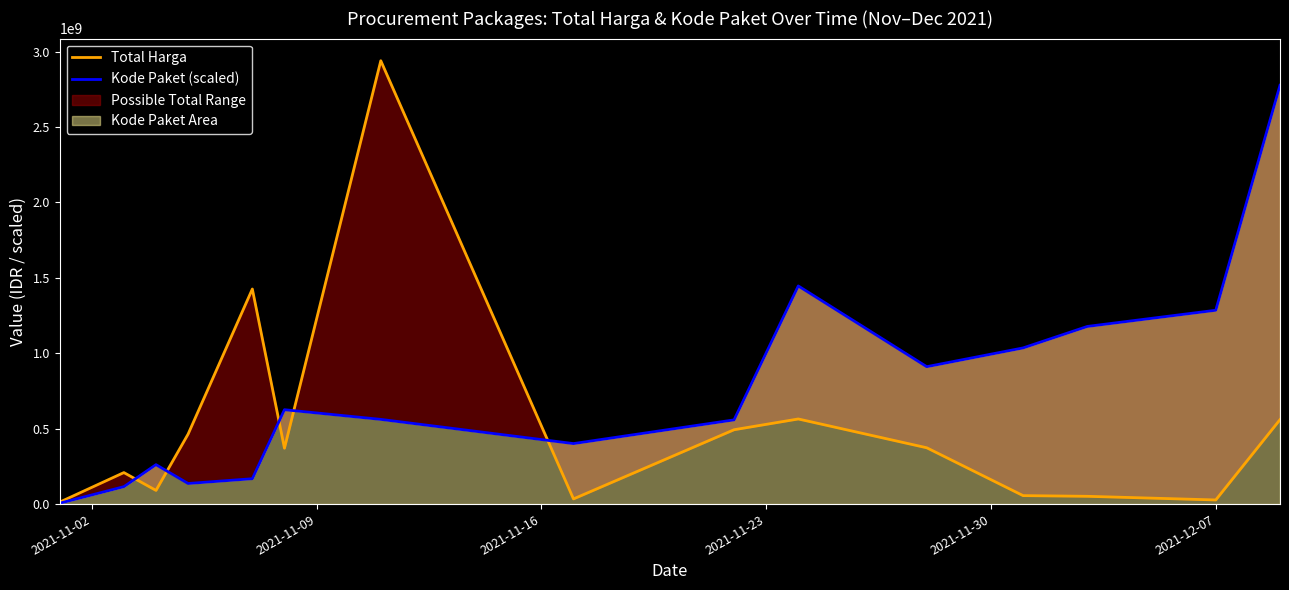

What is the value of the Kode Paket (scaled) point at the 13th from the left?

1177830000